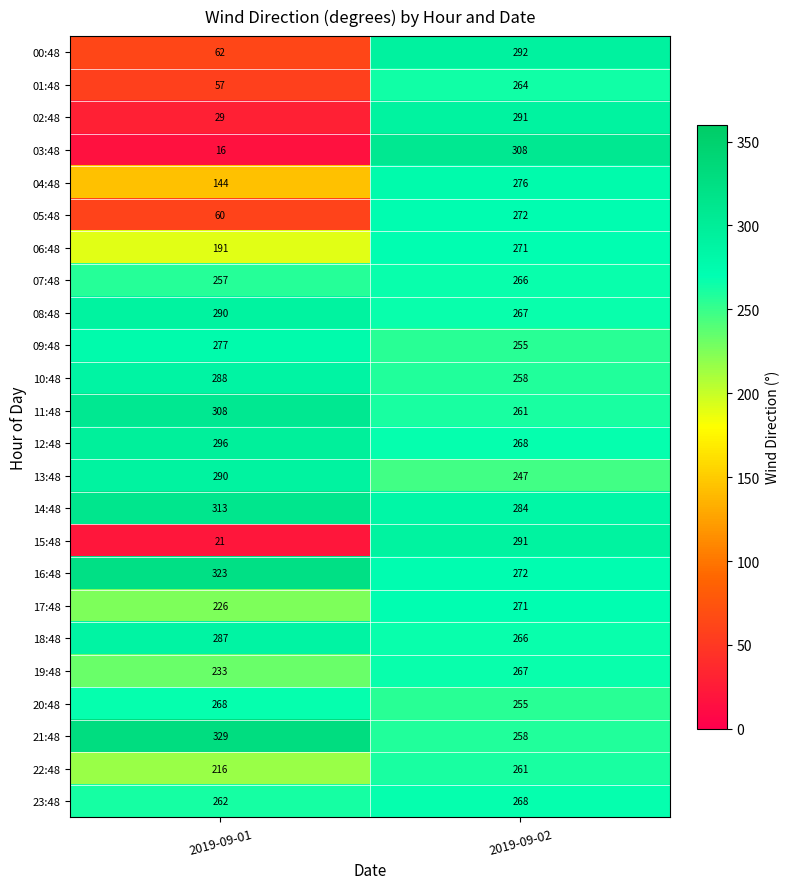

What is the sum of all 04:48 values?

420